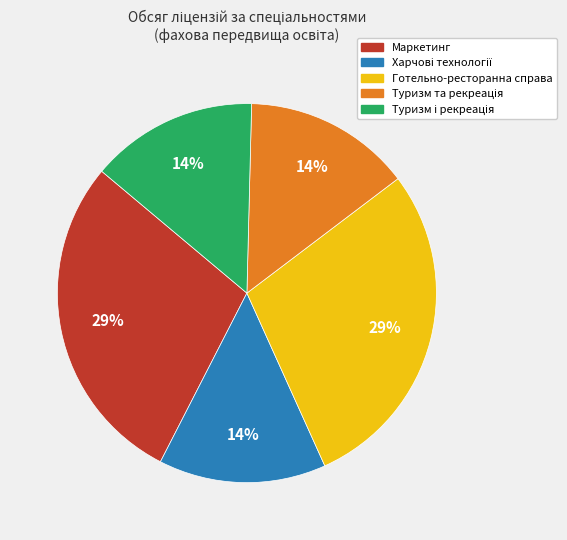

Does Готельно-ресторанна справа account for over 50% of the chart?

No